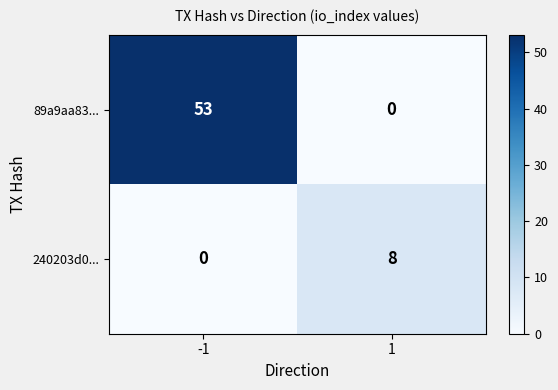

What is the total value across all series at 1?

8